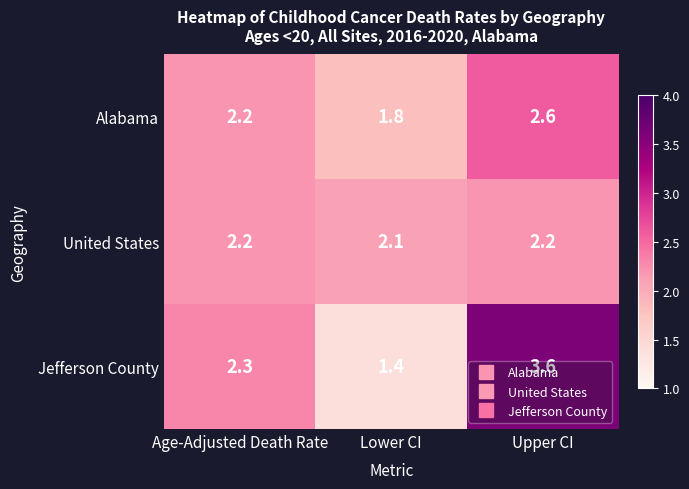

Read the Alabama value at Lower CI.

1.8